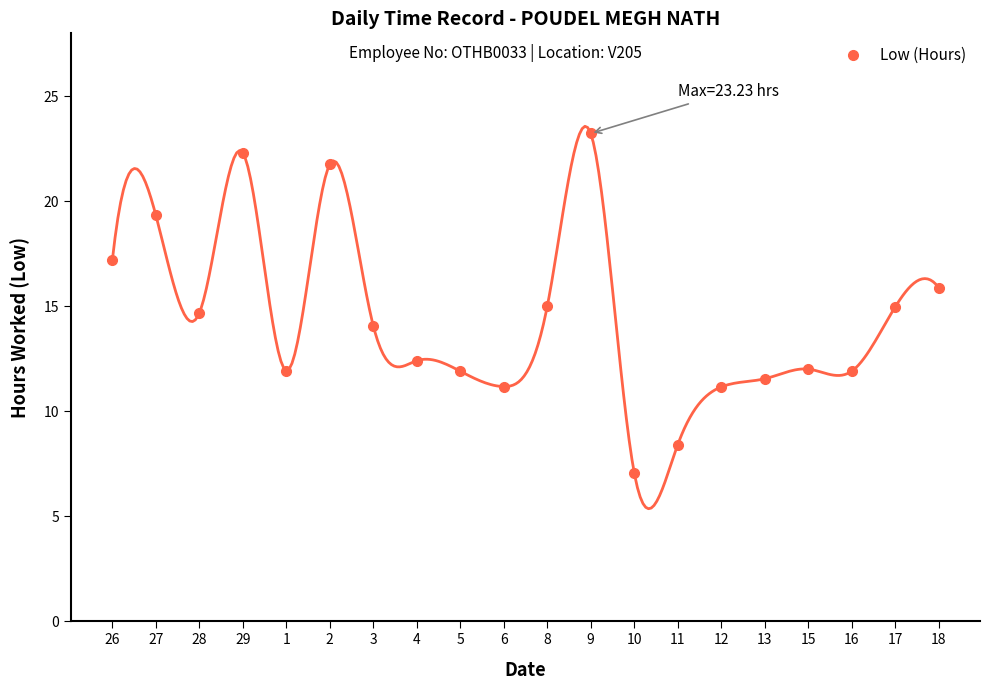

Read the value at 5.

11.9